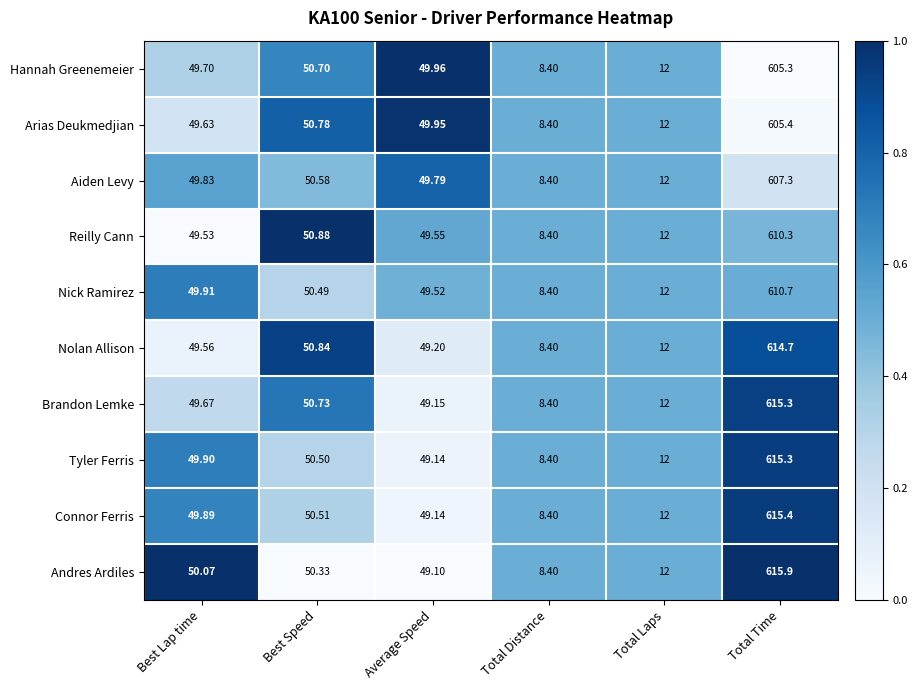

Which series has the widest spread of values?

Andres Ardiles